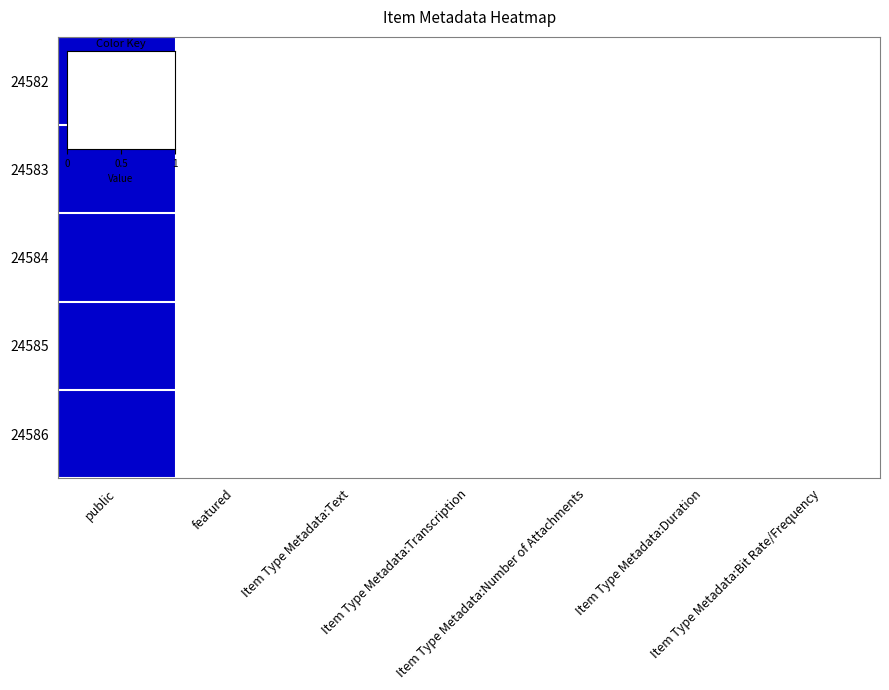

What is the maximum value shown in the chart?

1